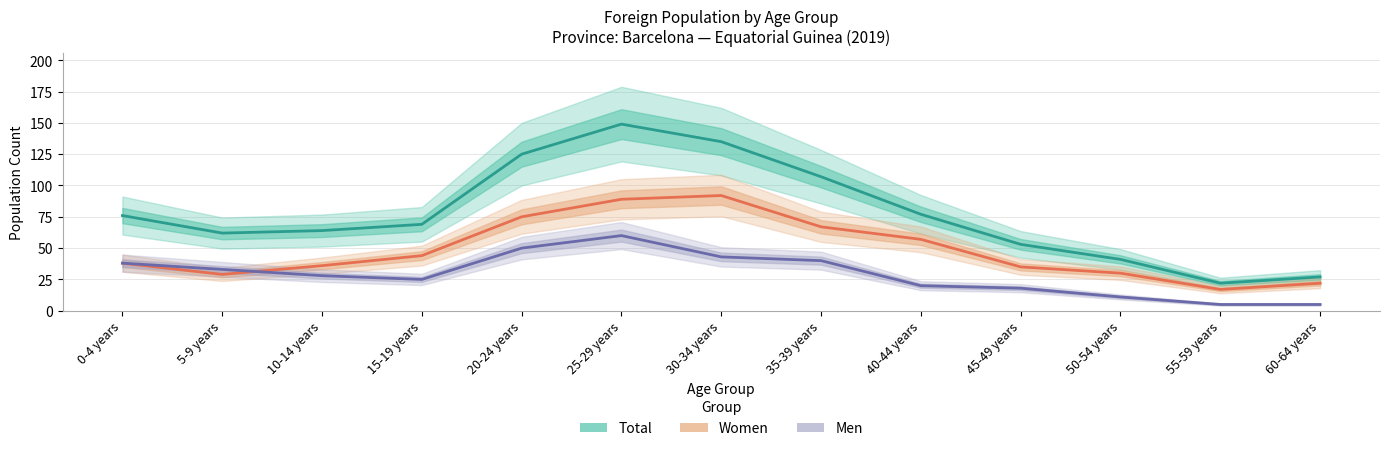

How many times do Women and Men cross each other?

1